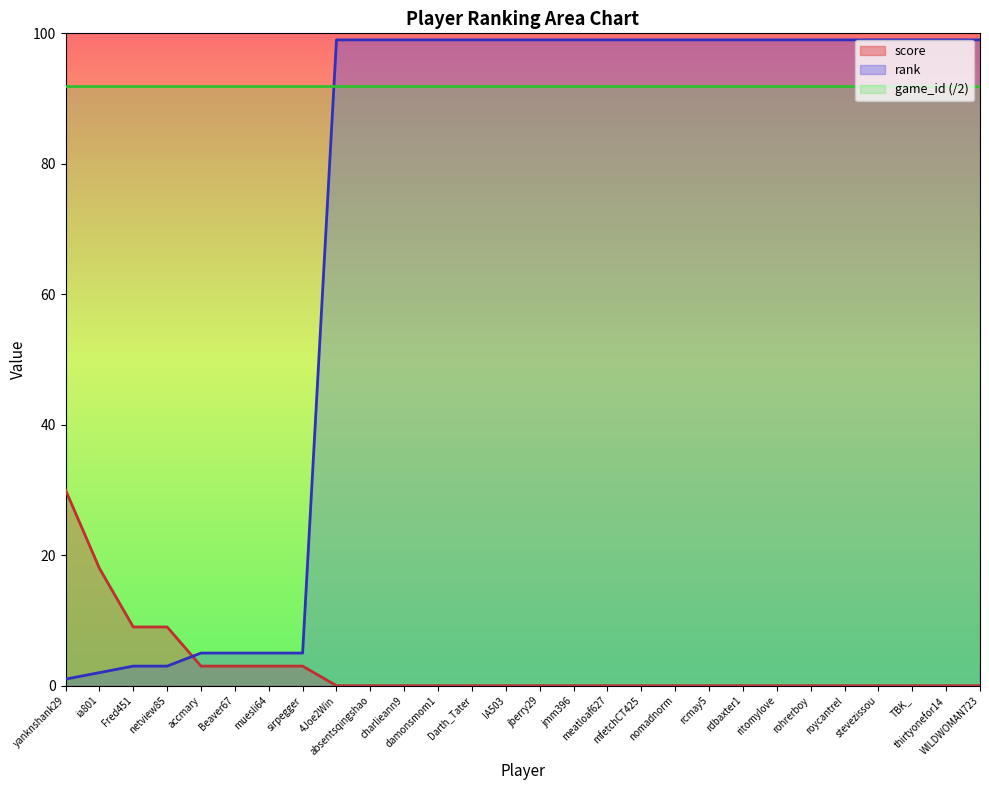

How many intersections are there between rank and score?

1